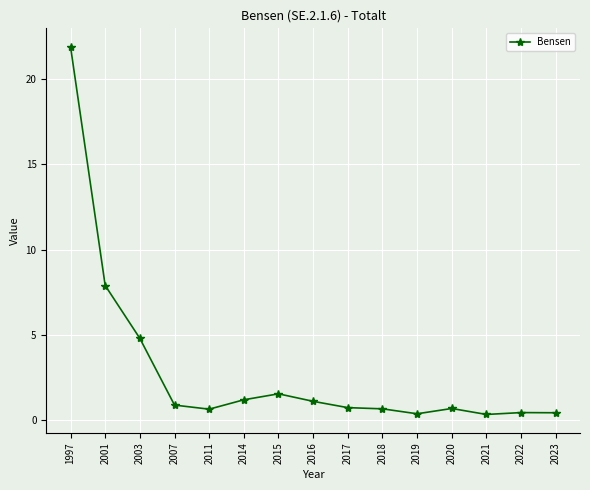

Does the chart have visible grid lines?

Yes